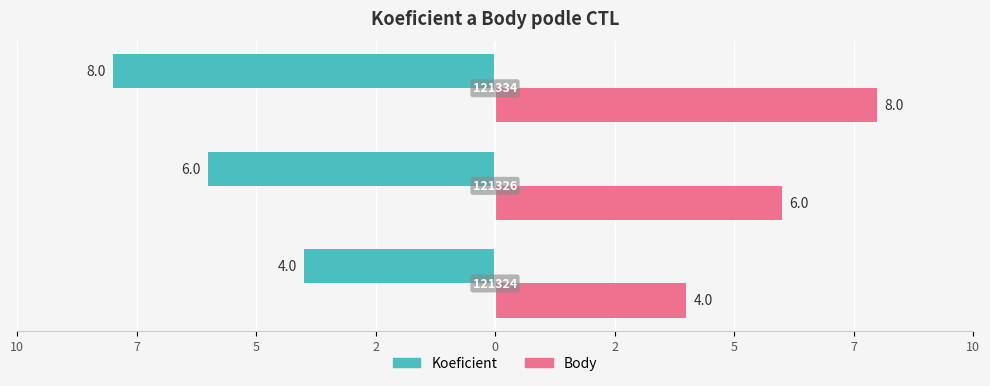

What are all the series names shown in the legend?

Koeficient, Body